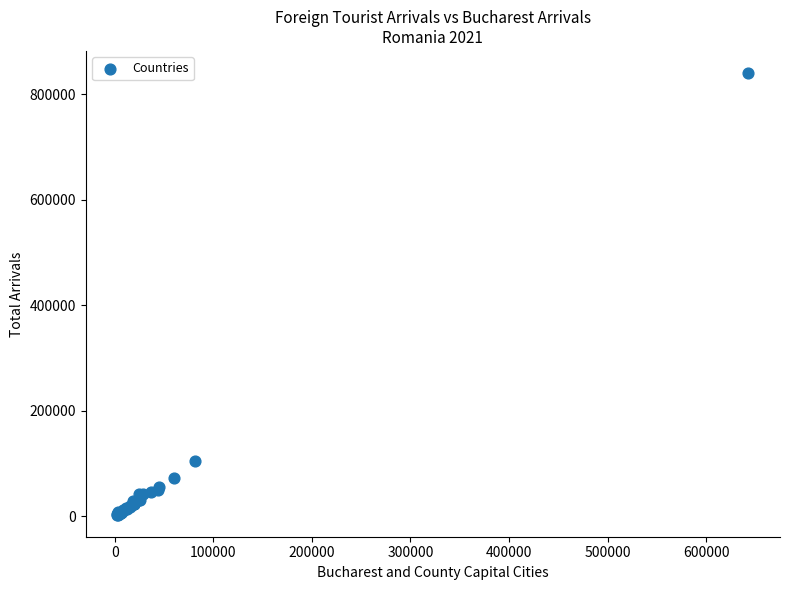

What Y value in the scatter plot is closest to 421930?

105686